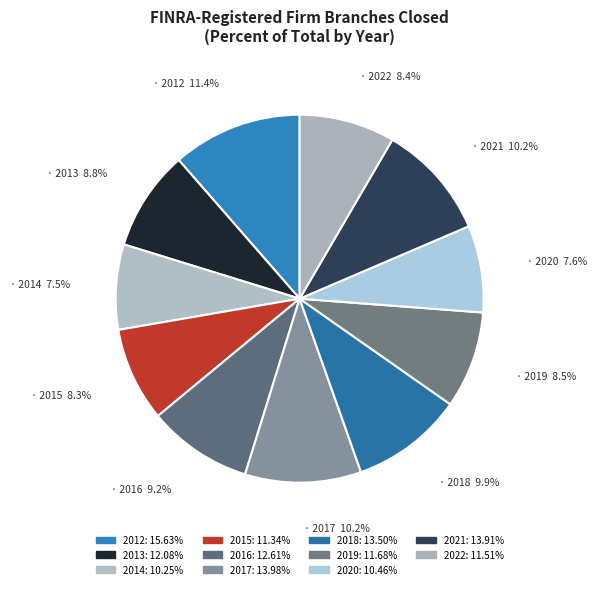

Does 2013 account for over 50% of the chart?

No